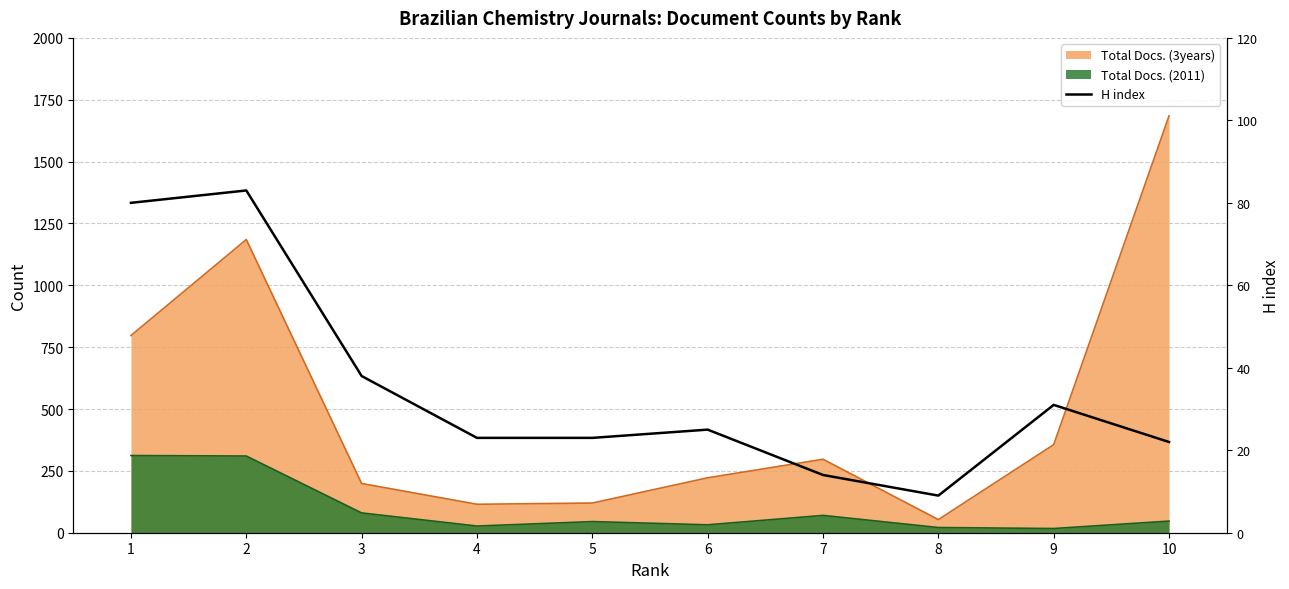

True or false: the data has more than 0 interior local peaks.

True